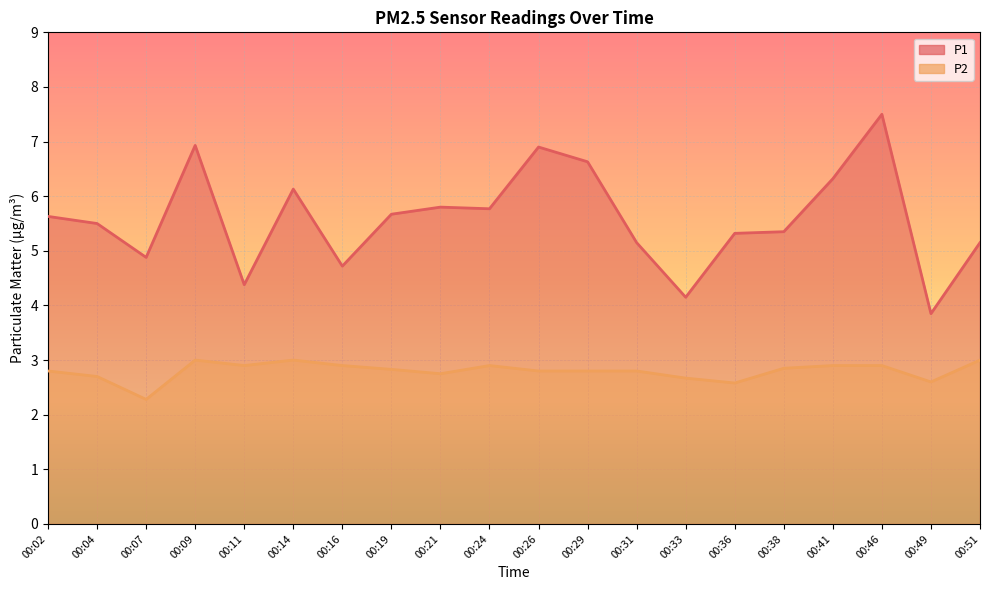

What is the average value of the P1 series?

5.6